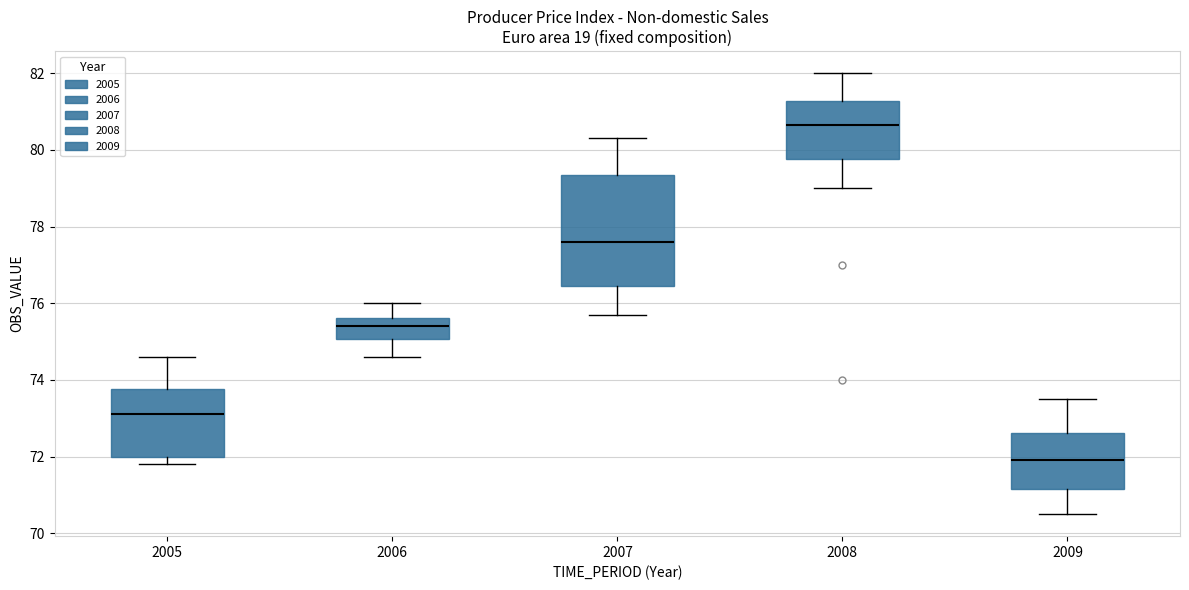

Reading left to right, read every box against the y-axis: the position of its median line, the range the box covers, and the ends of its whiskers. The values are not printed on the chart, so give them approximately, as read against the axis.

2005: median 73.2, box 72.0 to 73.8, whiskers 71.8 to 74.6
2006: median 75.4, box 75.0 to 75.6, whiskers 74.6 to 76.0
2007: median 77.6, box 76.4 to 79.4, whiskers 75.8 to 80.4
2008: median 80.6, box 79.8 to 81.2, whiskers 79.0 to 82.0
2009: median 72.0, box 71.2 to 72.6, whiskers 70.6 to 73.6